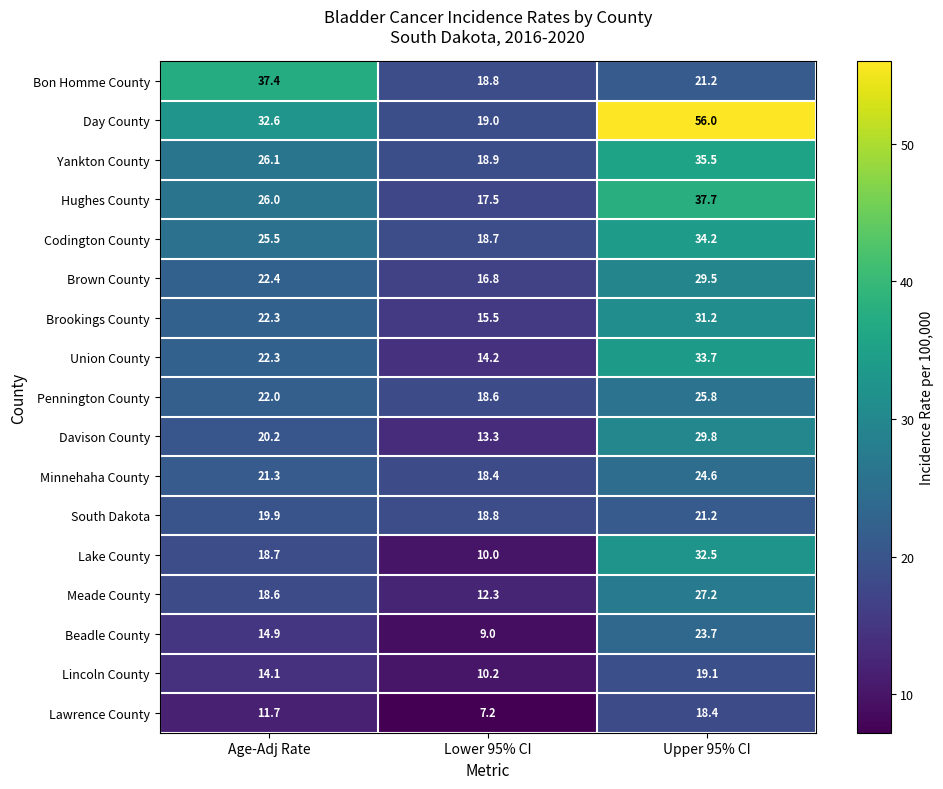

What is the difference between the Hughes County values at Age-Adj Rate and Upper 95% CI?

11.7